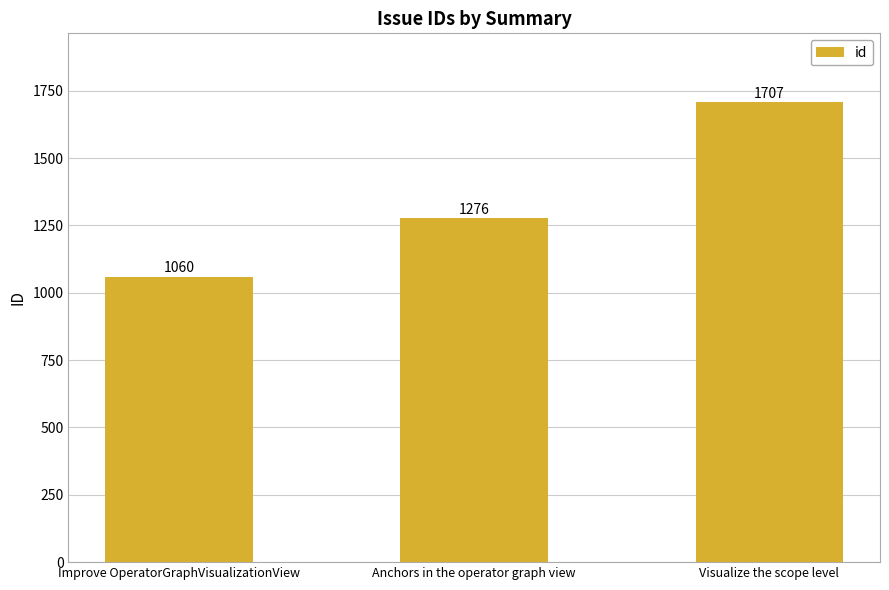

Rank the categories by value from highest to lowest.

Visualize the scope level, Anchors in the operator graph view, Improve OperatorGraphVisualizationView